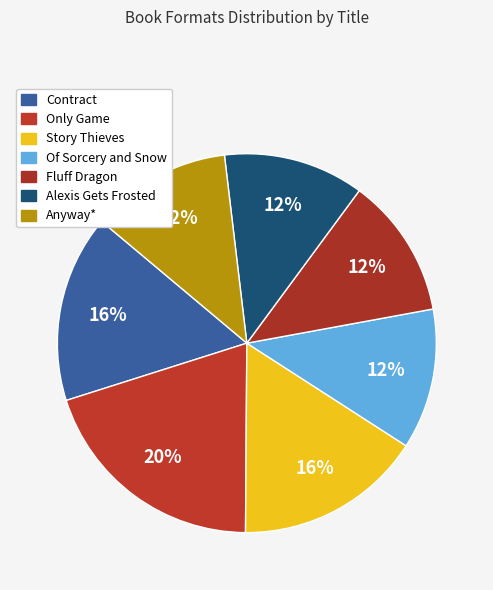

How many slices are in this pie chart?

7